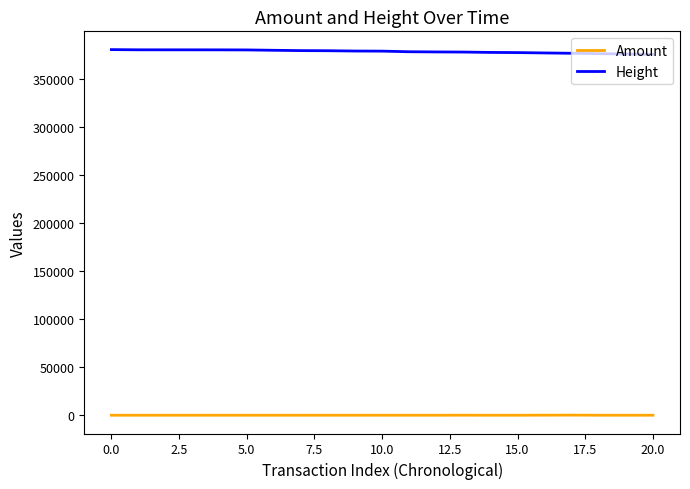

What is the greatest value displayed?

380251.0